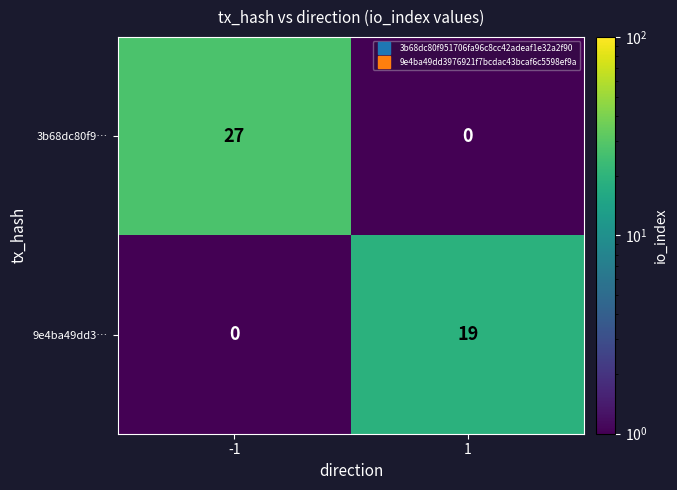

At how many categories does at least one series exceed 11?

2